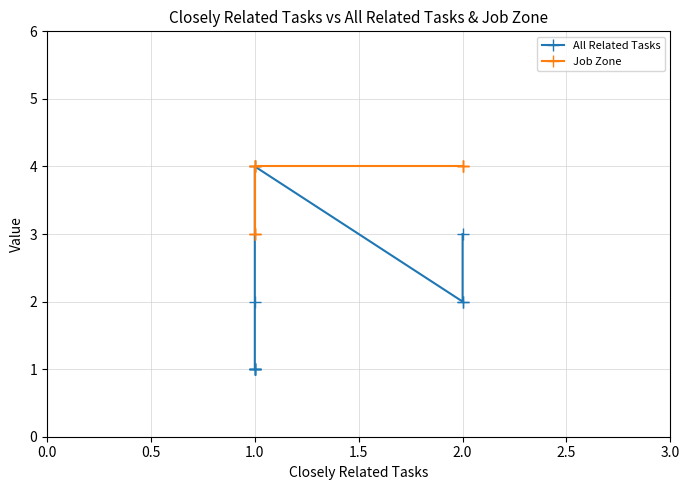

Which series has the largest total across all categories?

Job Zone